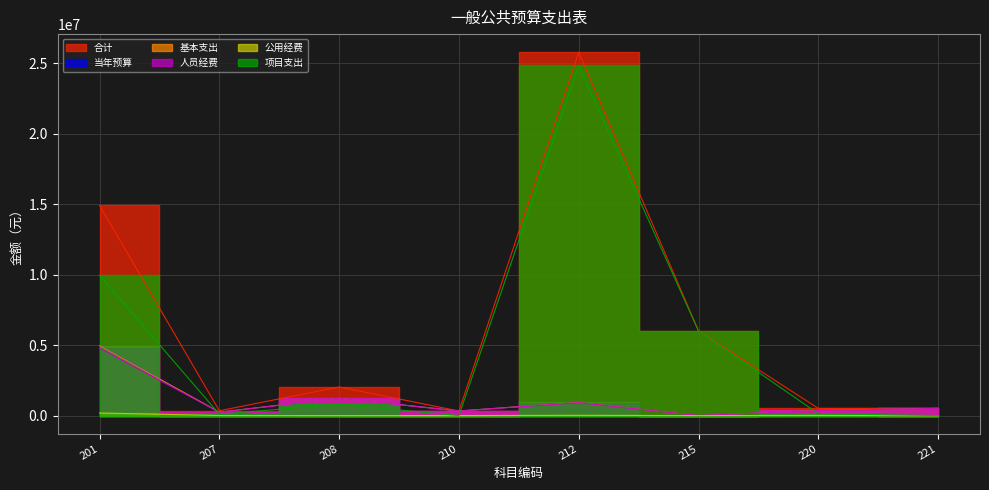

How many data points does each series have?

8